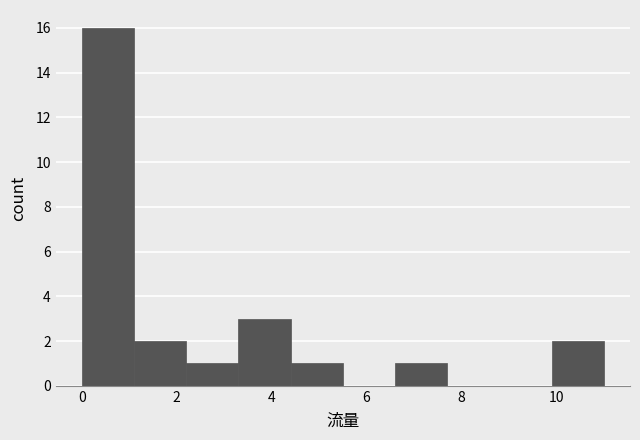

Reading left to right, list every bar in this chart as the range it spans on the x-axis followed by its height. Neither the bar edges nor the heights are printed on the chart, so give them approximately, as read against the axes.

0.0 to 1.1: 16
1.1 to 2.2: 2
2.2 to 3.3: 1
3.3 to 4.4: 3
4.4 to 5.5: 1
5.5 to 6.6: 0
6.6 to 7.7: 1
7.7 to 8.8: 0
8.8 to 9.9: 0
9.9 to 11.0: 2